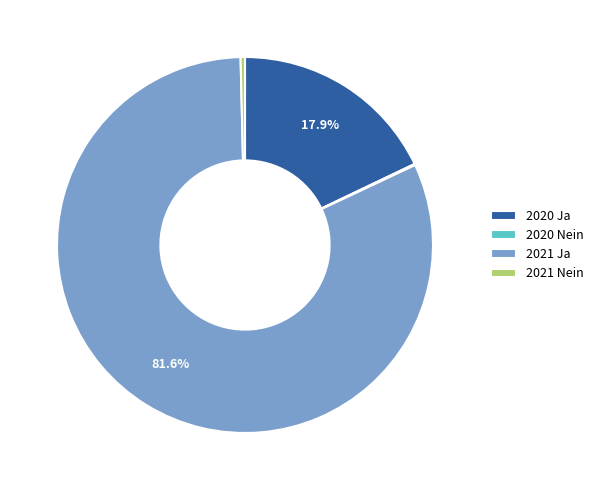

What is the majority slice?

2021 Ja